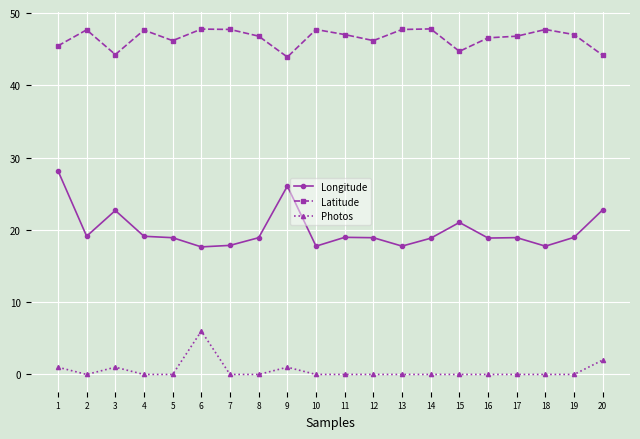

True or false: Photos and Latitude cross at least once.

False